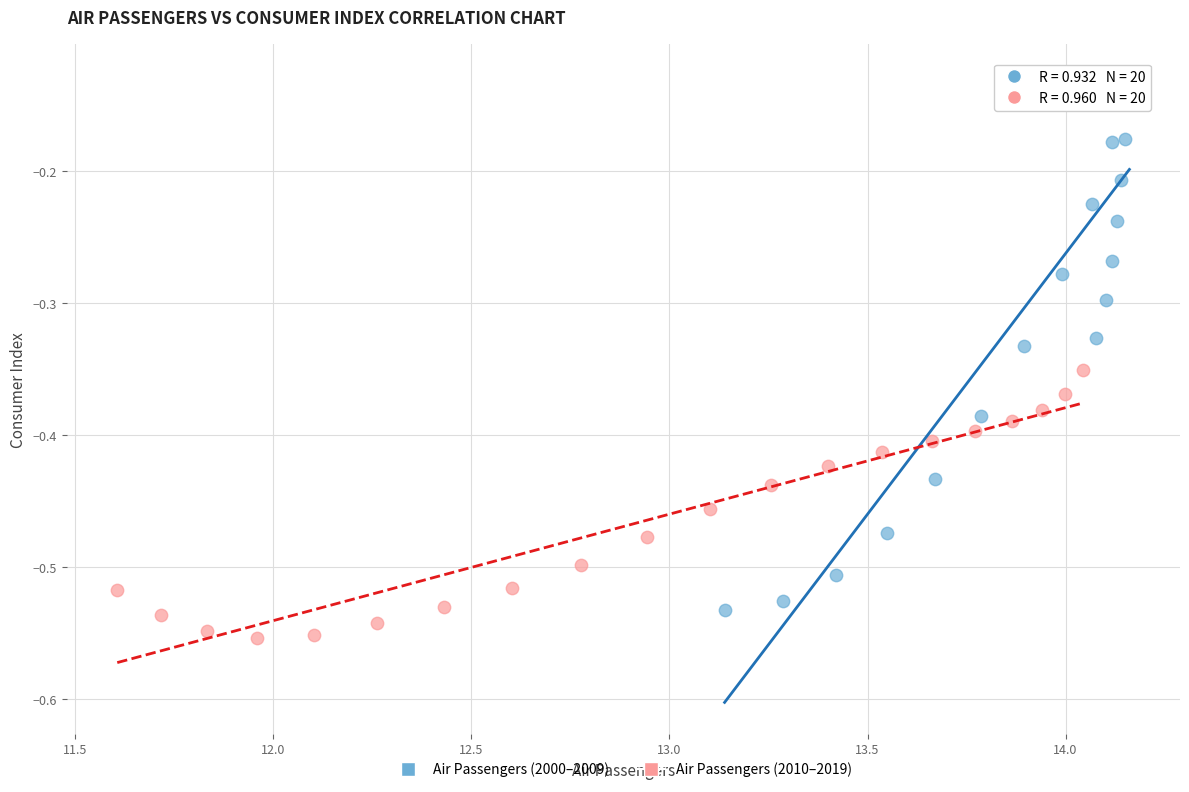

What are all the series names shown in the legend?

Air Passengers (2000–2009), Air Passengers (2010–2019)